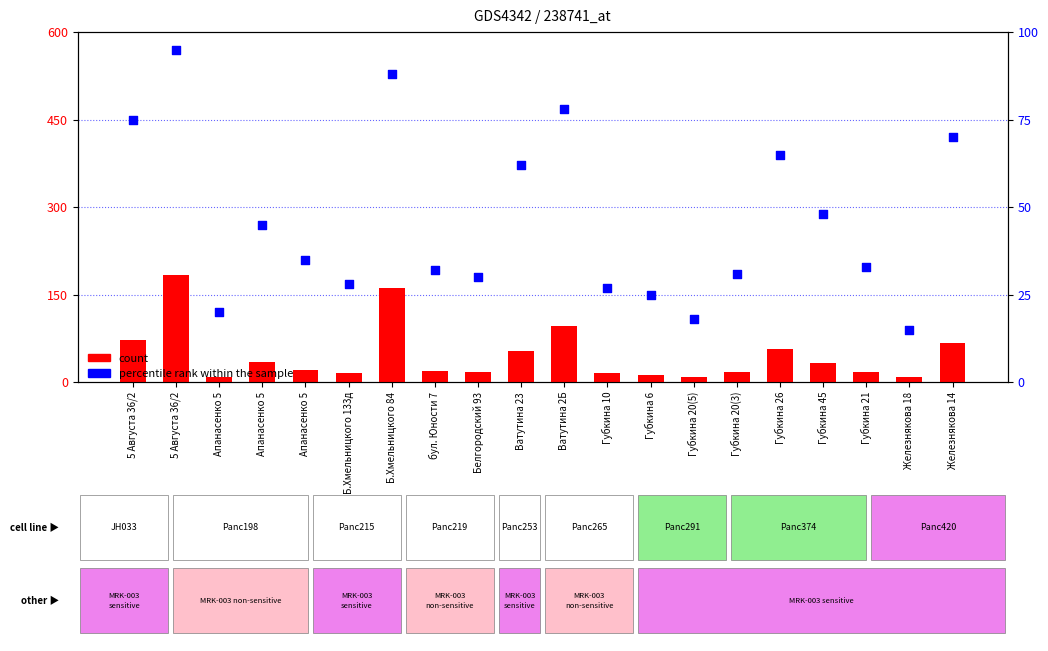

Which series contains the highest Y value?

count